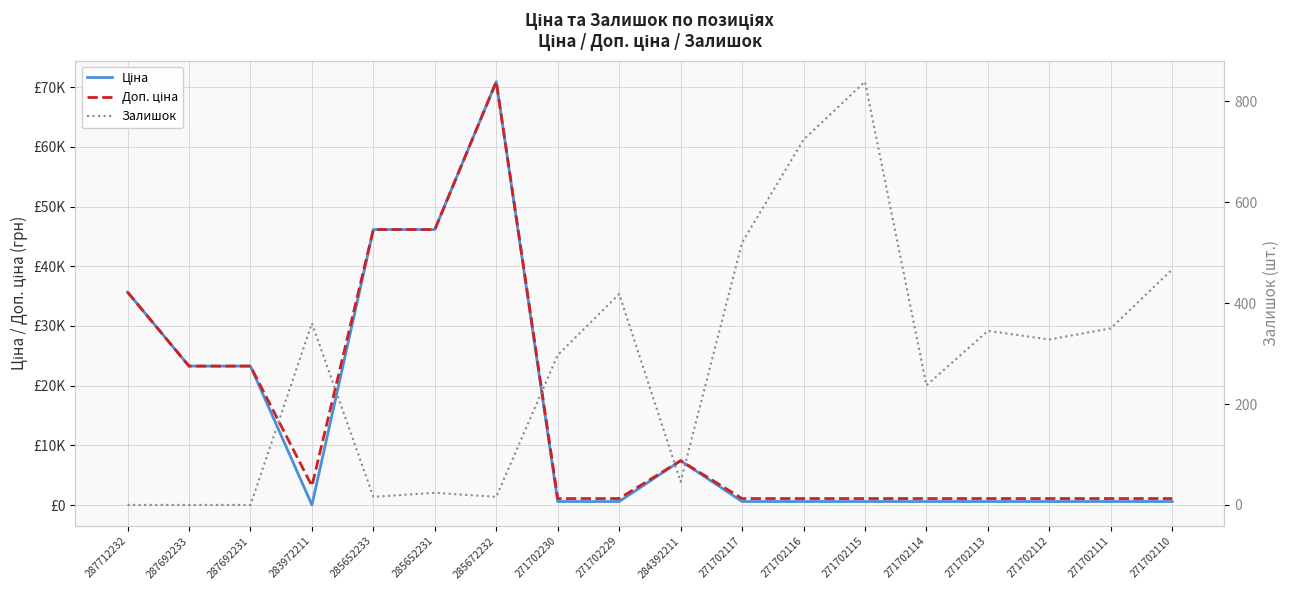

Is this an area chart (filled region under the line)?

No